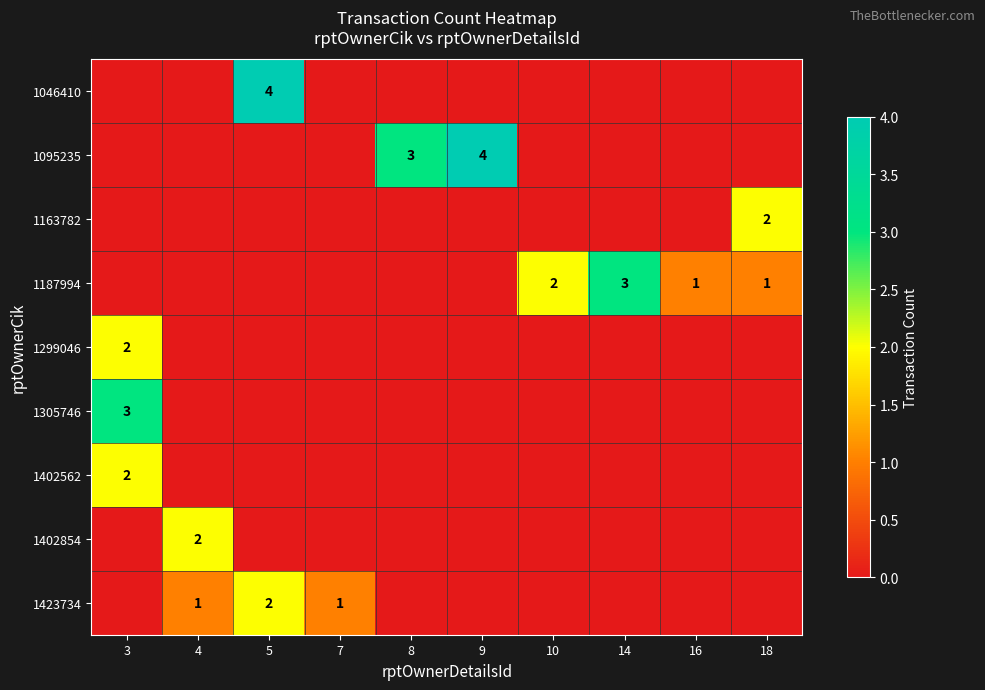

The 1187994 series shows 1 at 16. True or false?

True